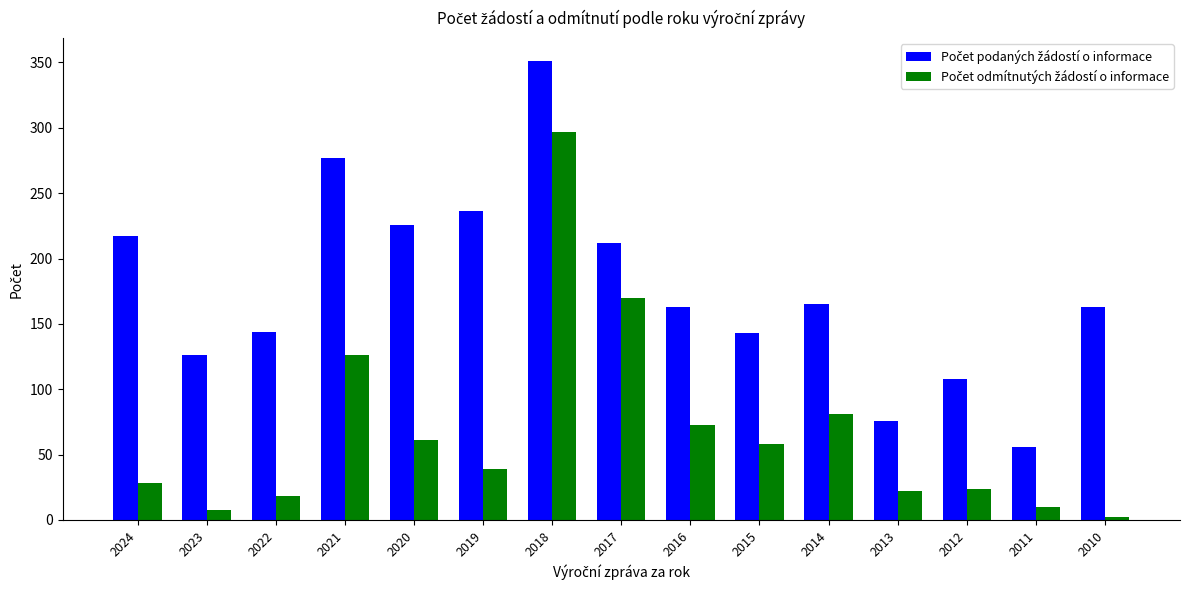

How many series are shown in this chart?

2